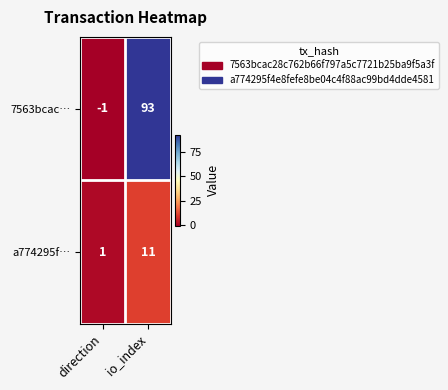

List the labels in order of 7563bcac… value, smallest first.

direction, io_index